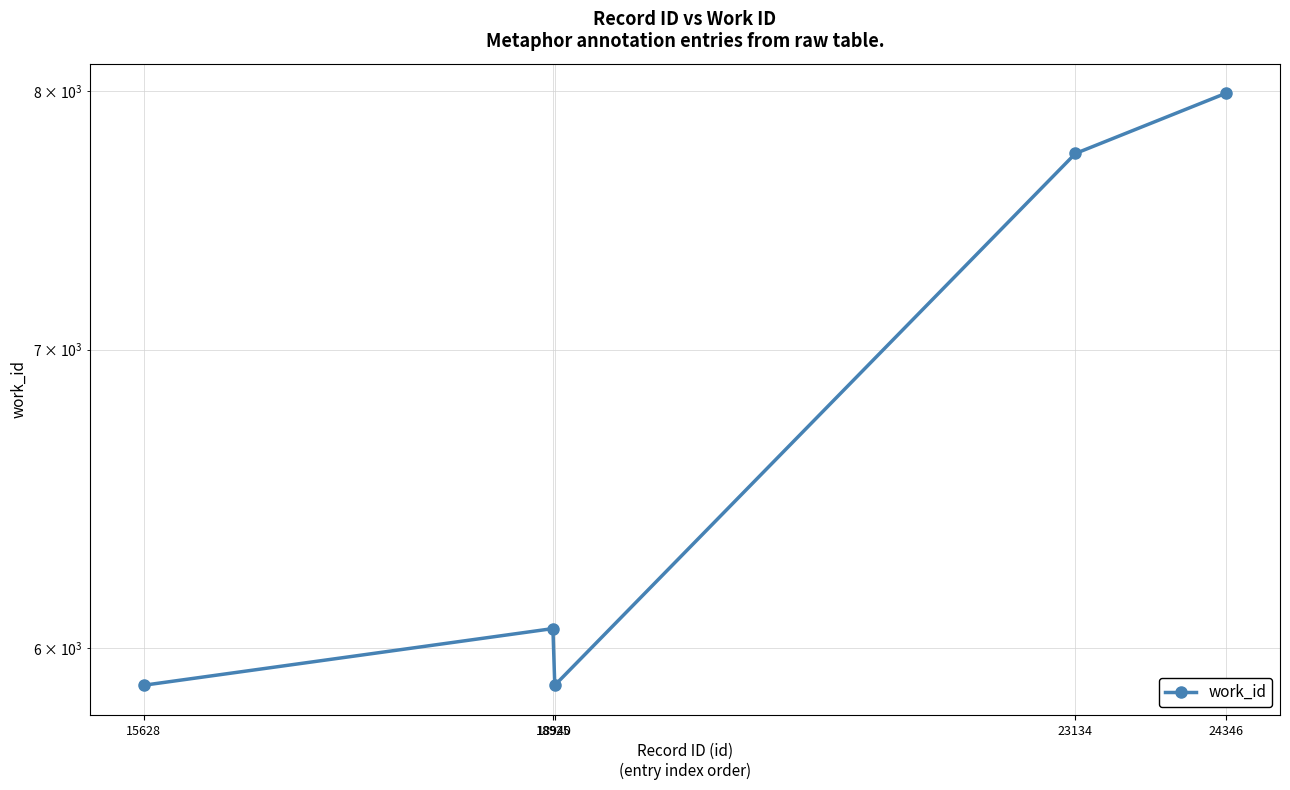

What is the value of the 2nd point from the left?

6060